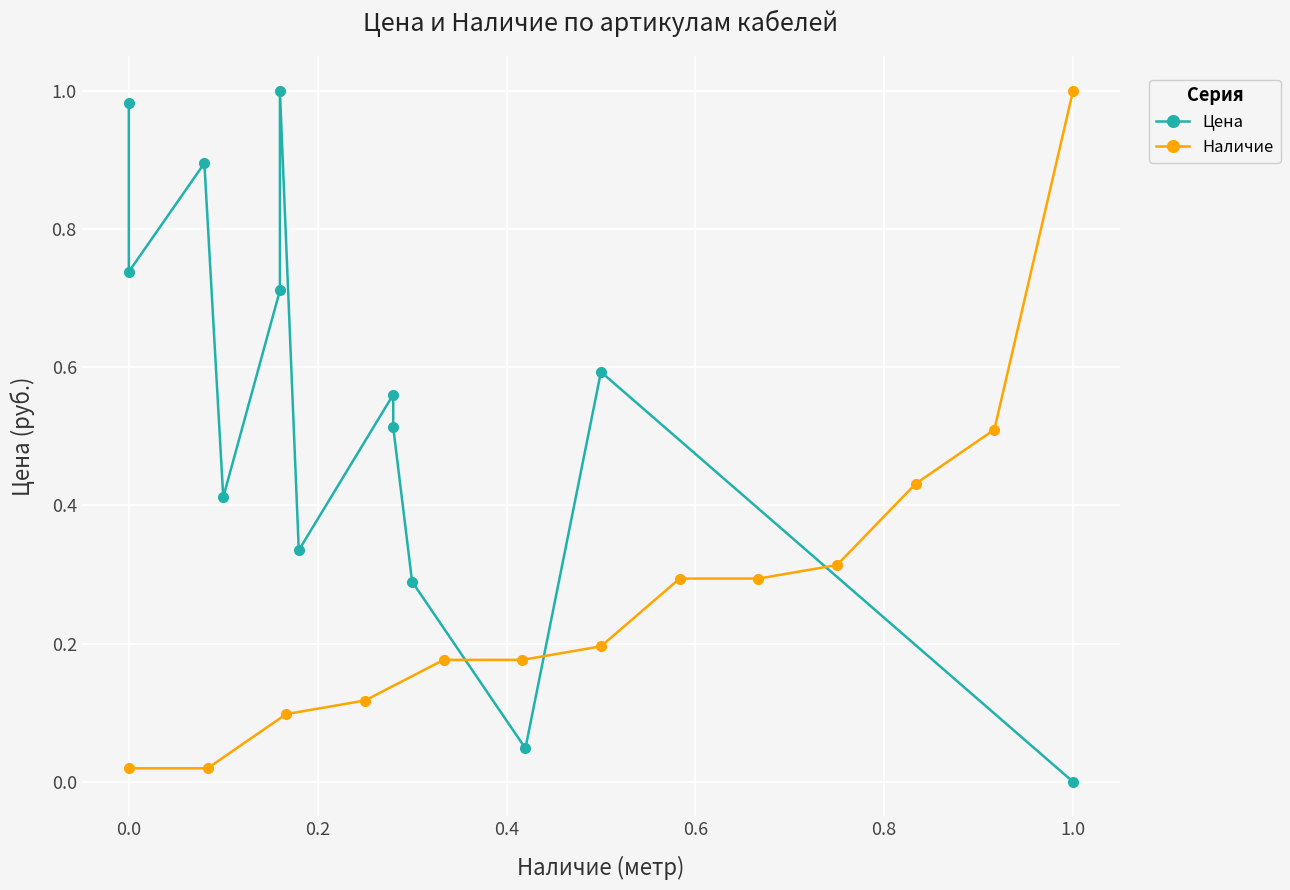

Reading left to right, list all the values displayed in this chart.

Цена: 1.0	0.7	0.9	0.4	0.7	1.0	0.3	0.6	0.5	0.3	0.0	0.6	0.0
Наличие: 0.0	0.0	0.1	0.1	0.2	0.2	0.2	0.3	0.3	0.3	0.4	0.5	1.0